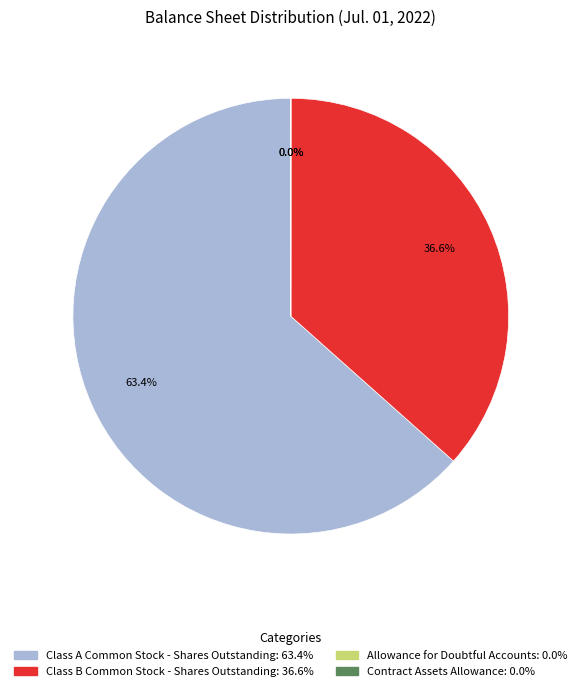

Which slice is the largest?

Class A Common Stock - Shares Outstanding